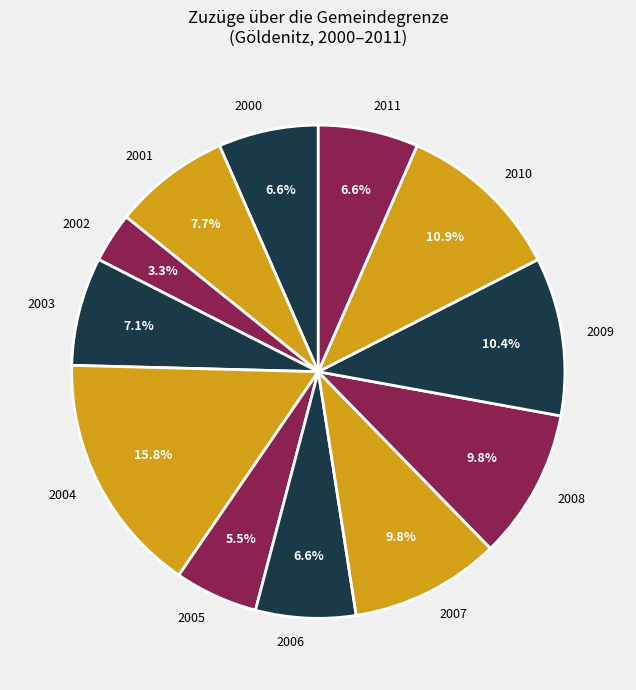

How much of the chart is everything except 2007?

90.2%